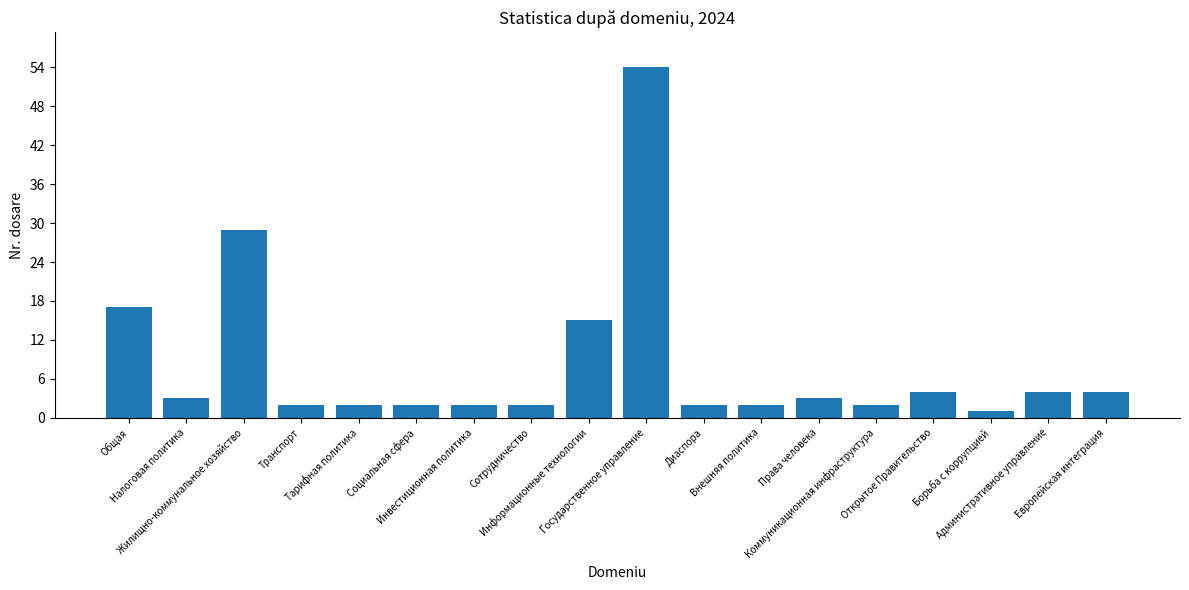

What is the sum of all values?

150